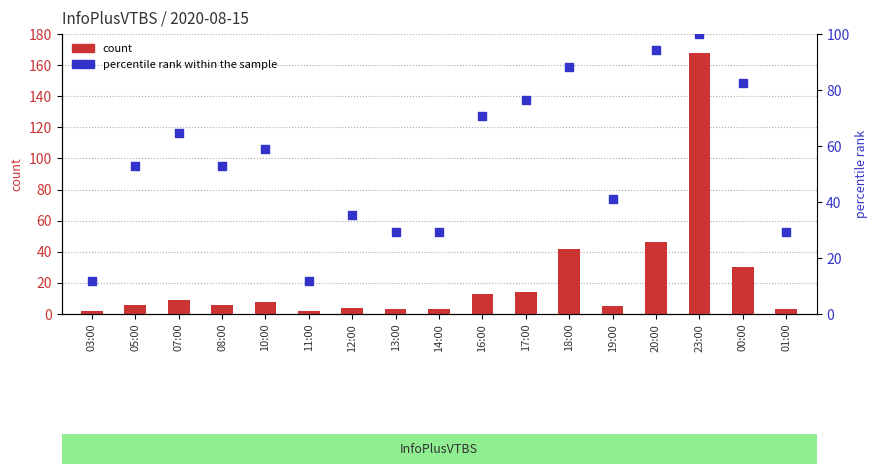

Is the value of count at 11:00 greater than the value of percentile rank within the sample at 10:00?

No